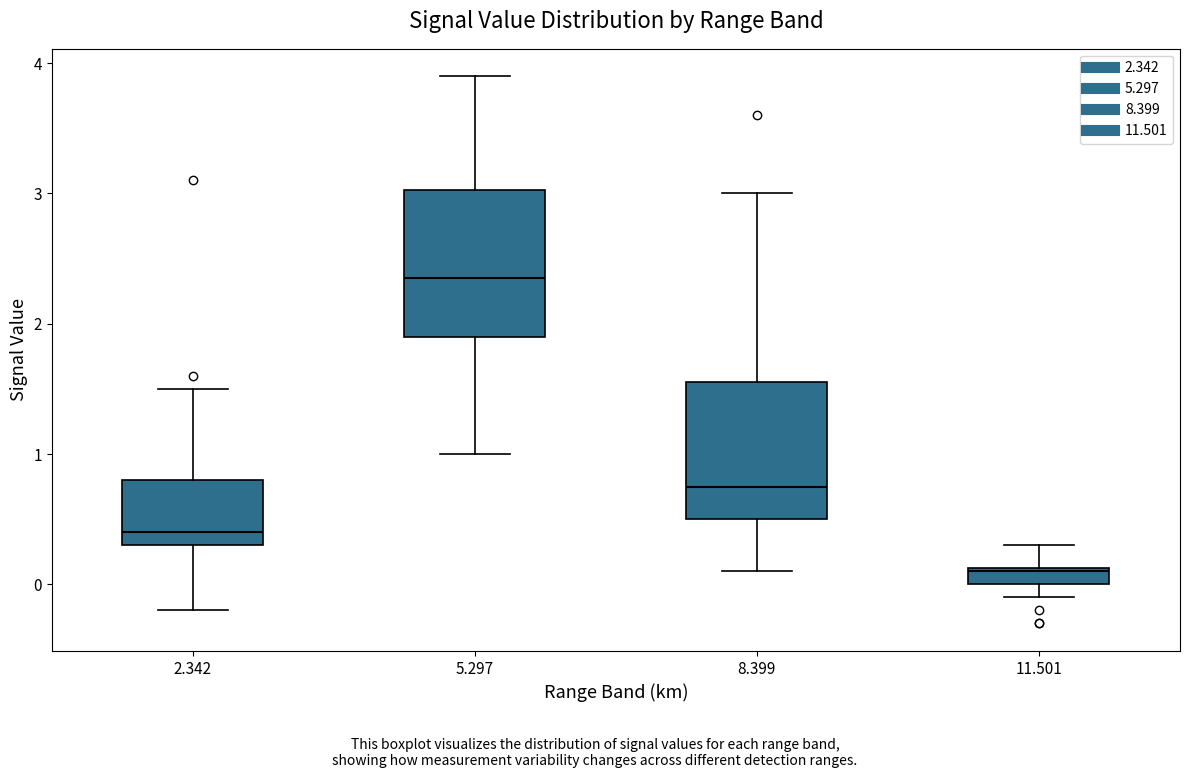

Where is the lower edge of the box at x = 11.501 on the y-axis? The values are not printed on the chart, so give them approximately, as read against the axis.

0.0